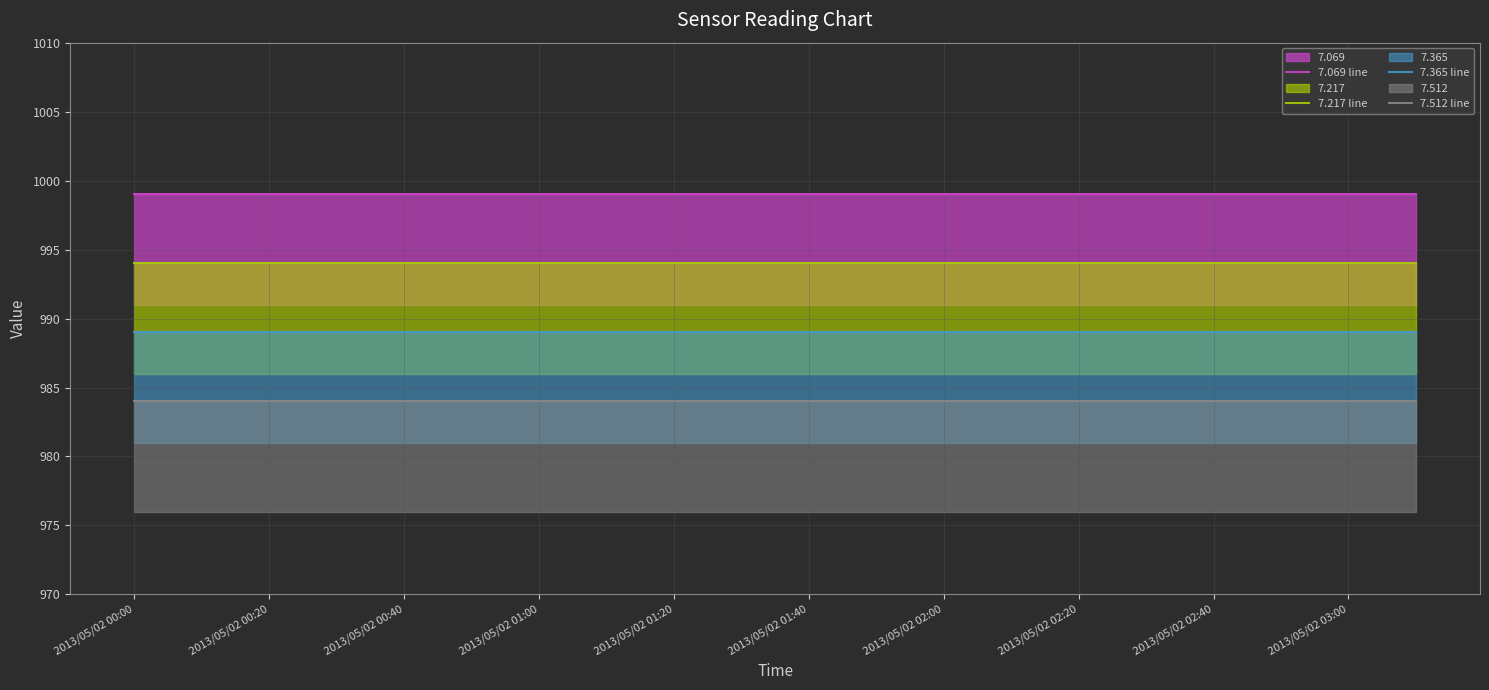

Reading left to right, what are all the values shown in this chart?

7.069 line: 999	999	999	999	999	999	999	999	999	999	999	999	999	999	999	999	999	999	999	999
7.217 line: 994	994	994	994	994	994	994	994	994	994	994	994	994	994	994	994	994	994	994	994
7.365 line: 989	989	989	989	989	989	989	989	989	989	989	989	989	989	989	989	989	989	989	989
7.512 line: 984	984	984	984	984	984	984	984	984	984	984	984	984	984	984	984	984	984	984	984